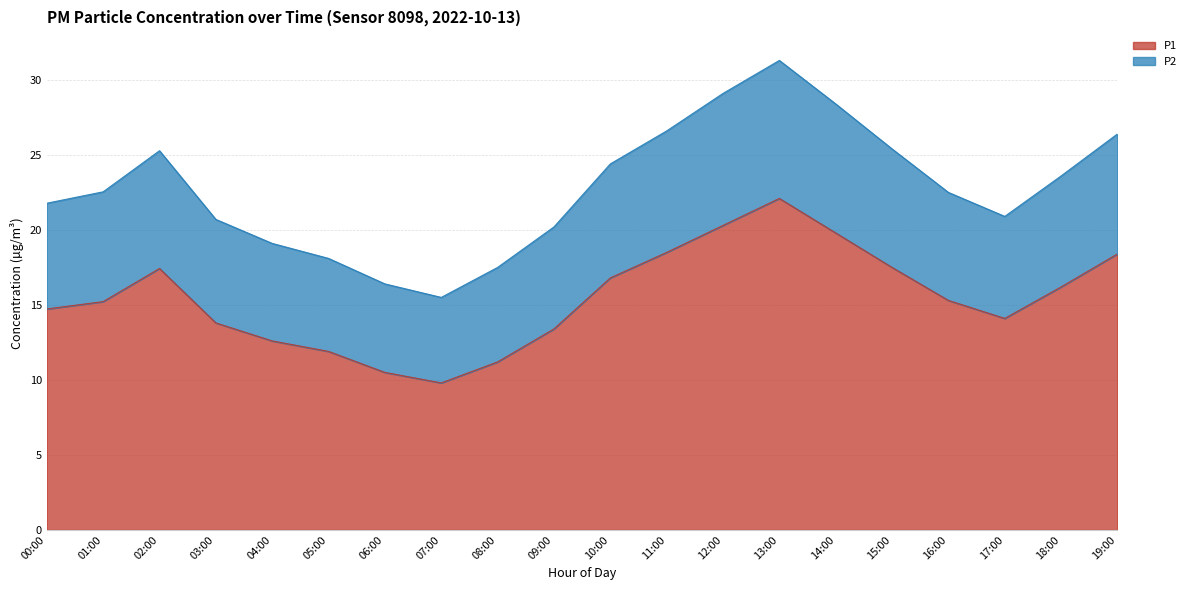

At which label does P2 first exceed 22?

01:00